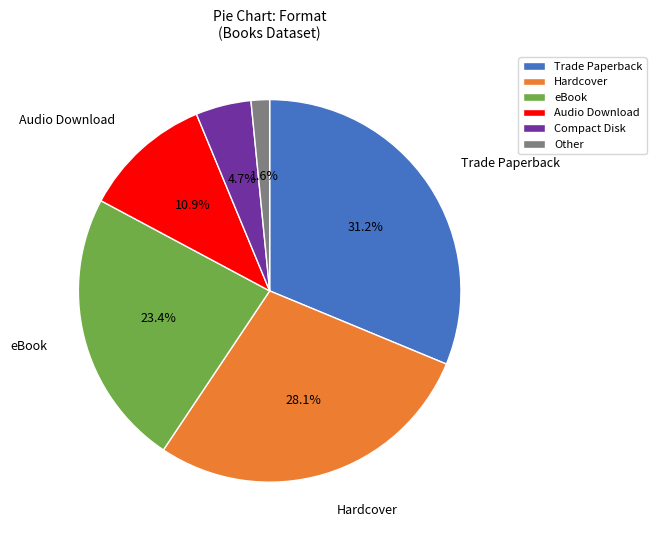

Approximately how many times larger is the value at Hardcover compared to Trade Paperback?

0.9